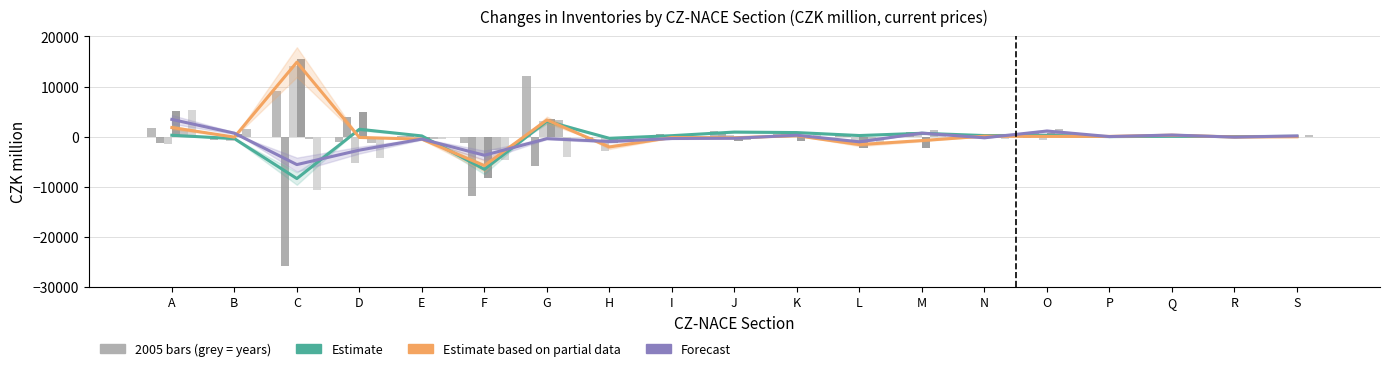

At which label does Forecast first exceed -217?

A